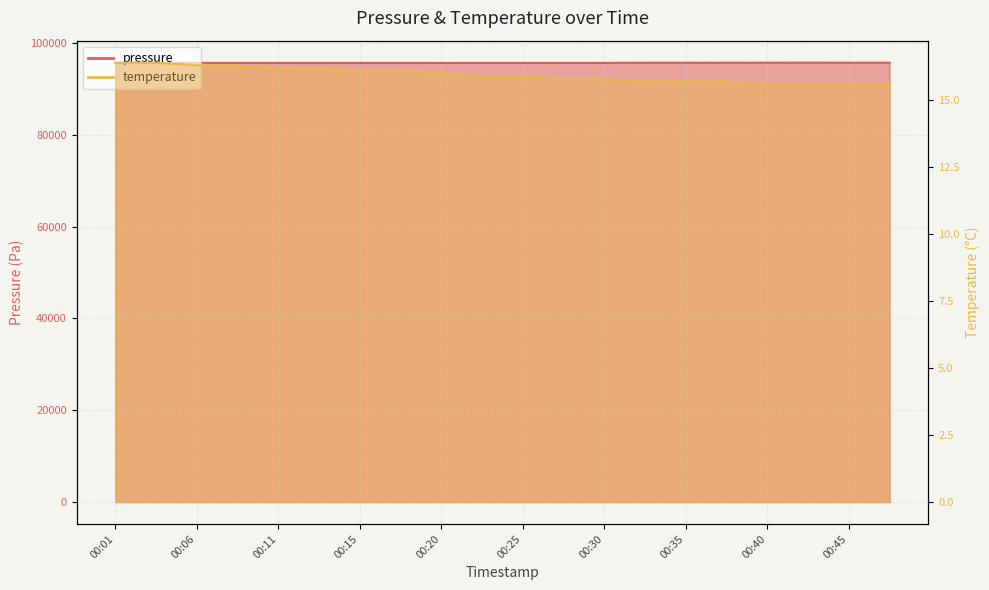

Rank the categories by pressure value from highest to lowest.

00:42, 00:47, 00:40, 00:37, 00:45, 00:35, 00:33, 00:30, 00:18, 00:15, 00:11, 00:23, 00:25, 00:06, 00:28, 00:13, 00:08, 00:03, 00:20, 00:01